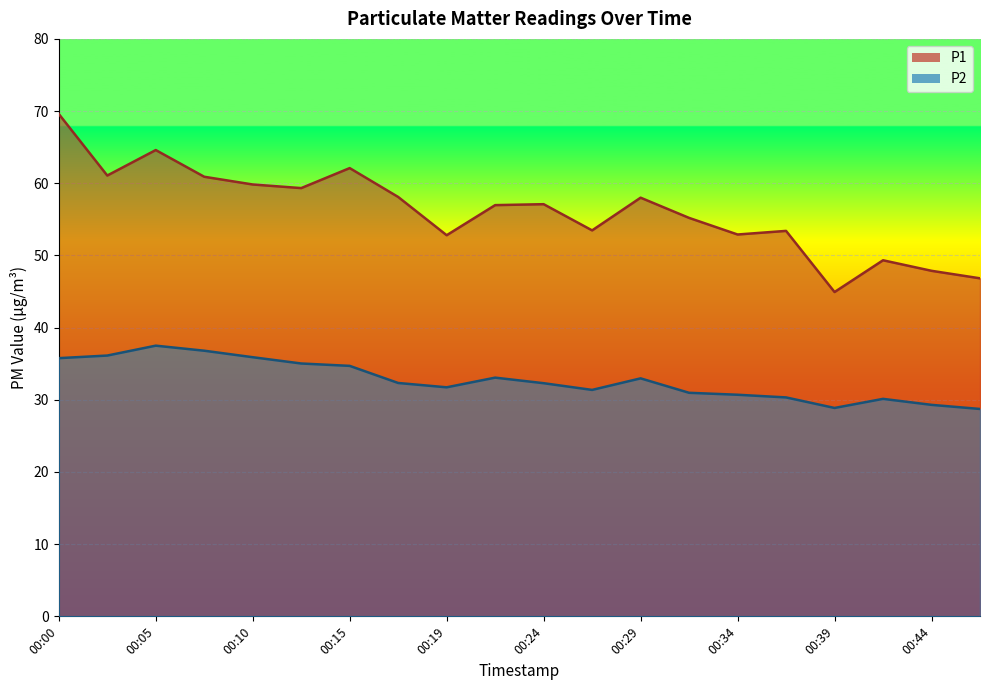

Where is P2 nearest to the value 33?

00:29